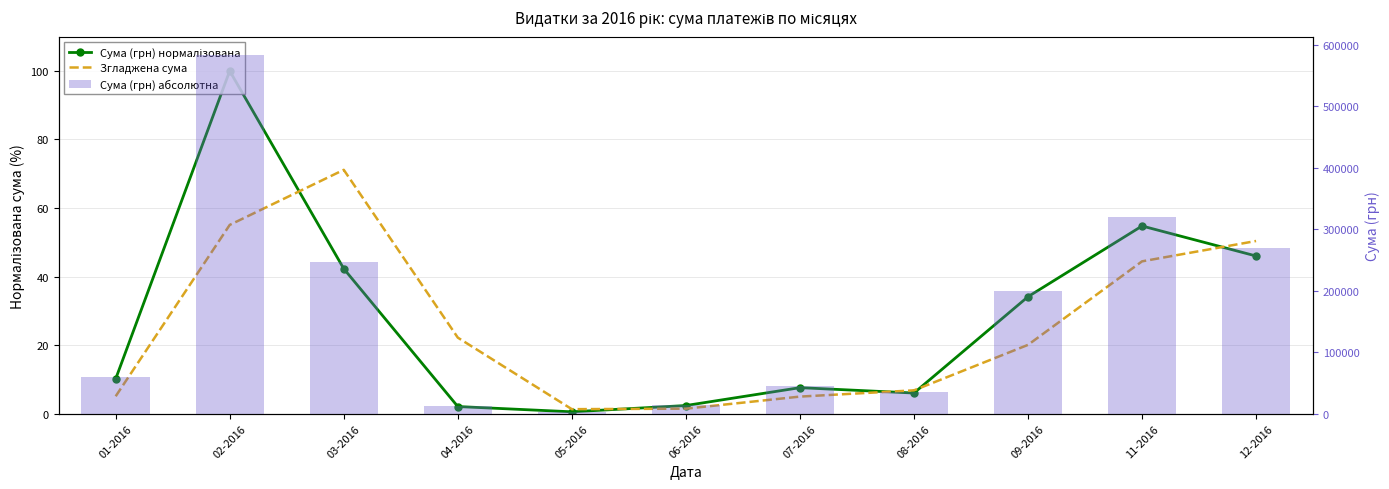

Which series has the widest spread of values?

Сума (грн) абсолютна